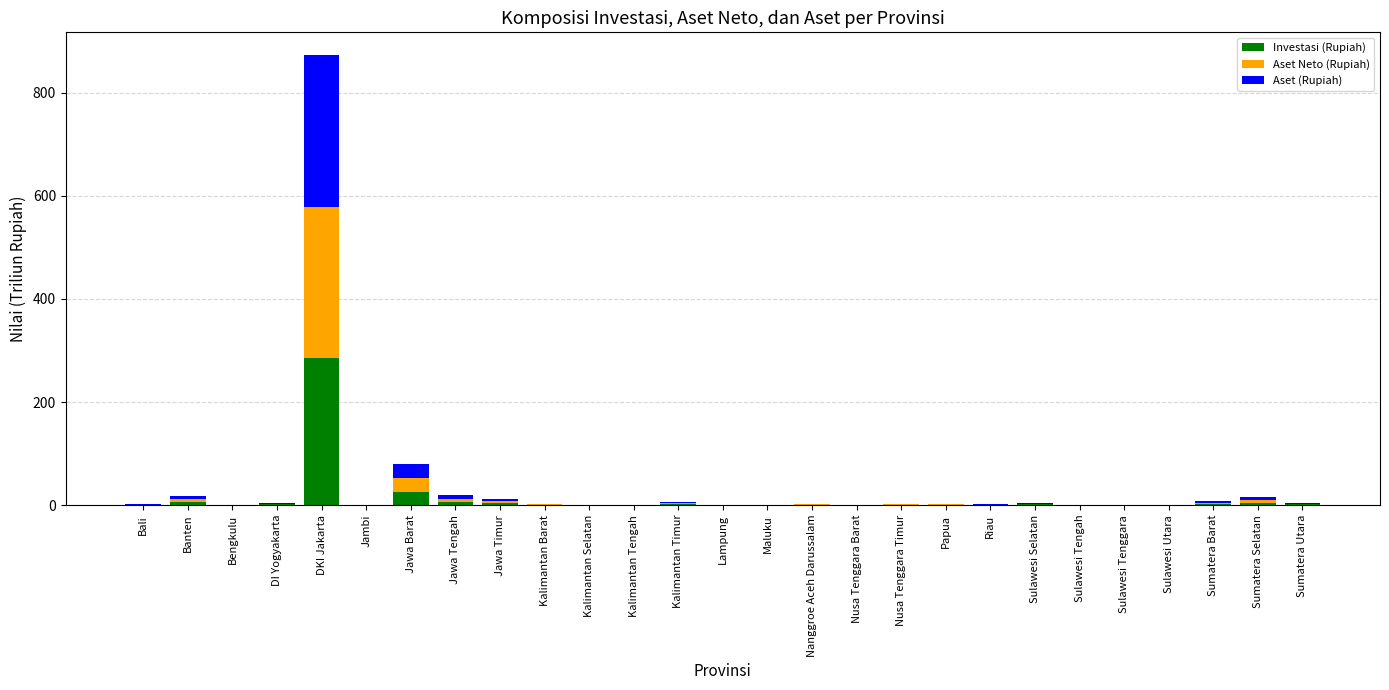

At which category is the sum across all series the highest?

DKI Jakarta